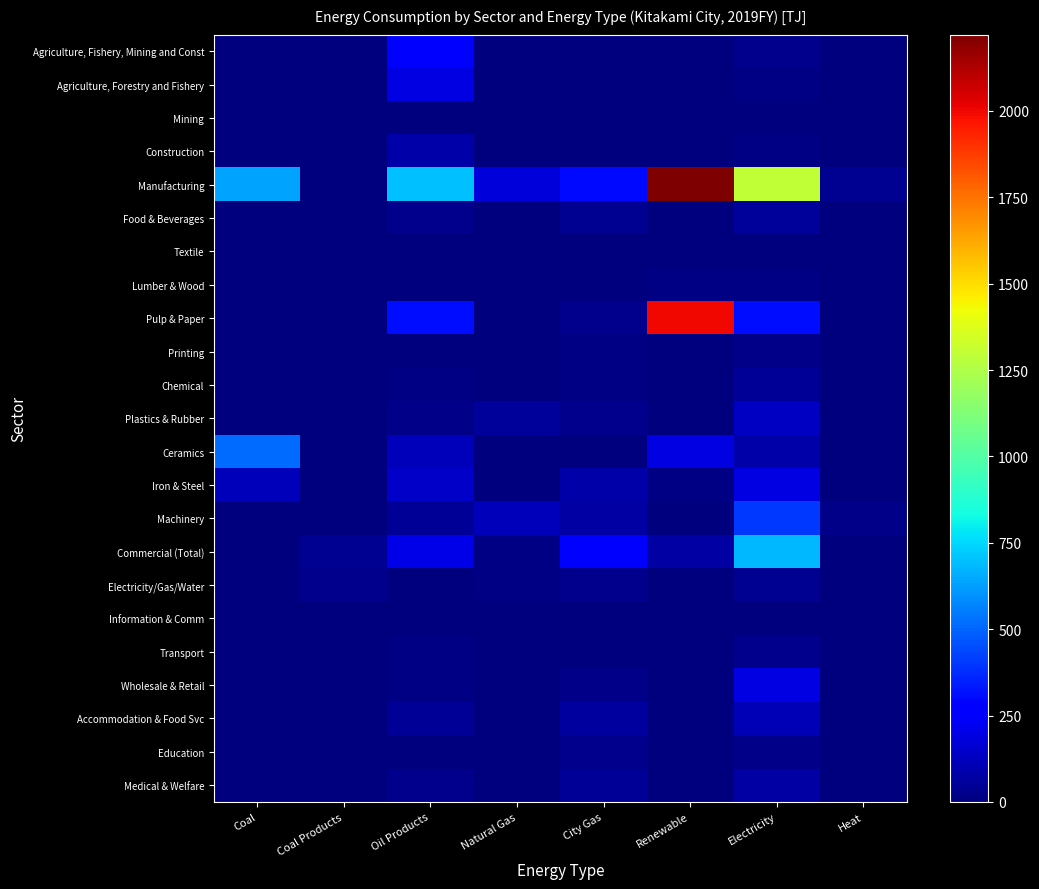

Between City Gas and Heat, which series saw the biggest shift?

Manufacturing